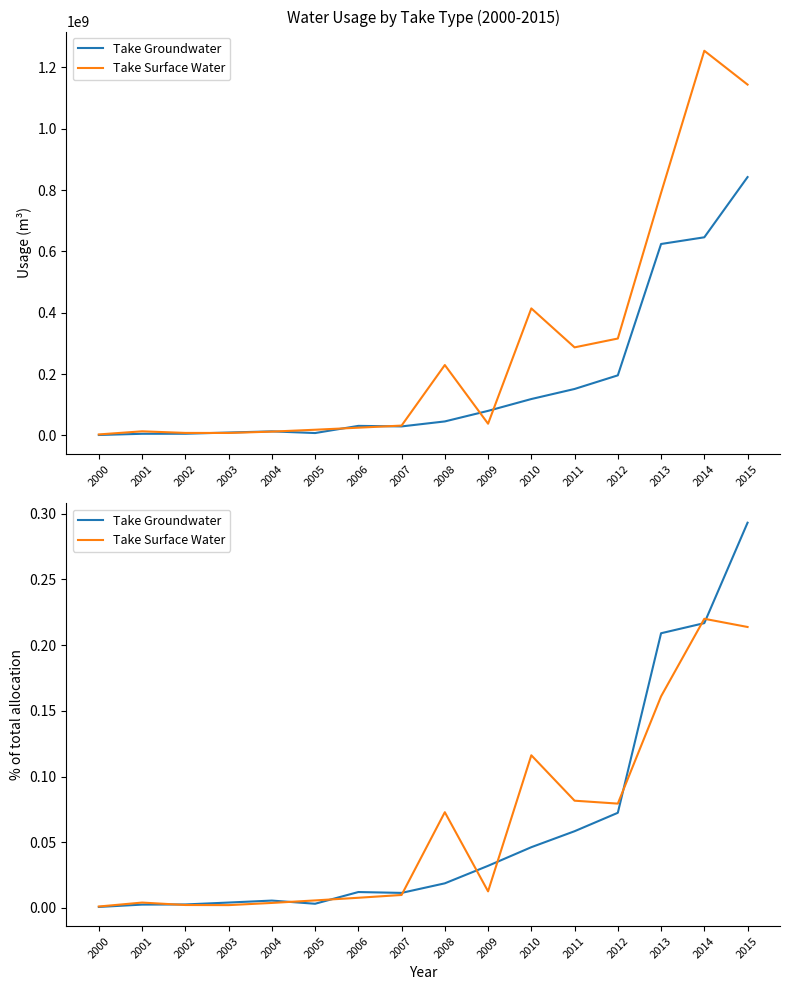

True or false: Take Surface Water has more than 2 interior local peaks.

True